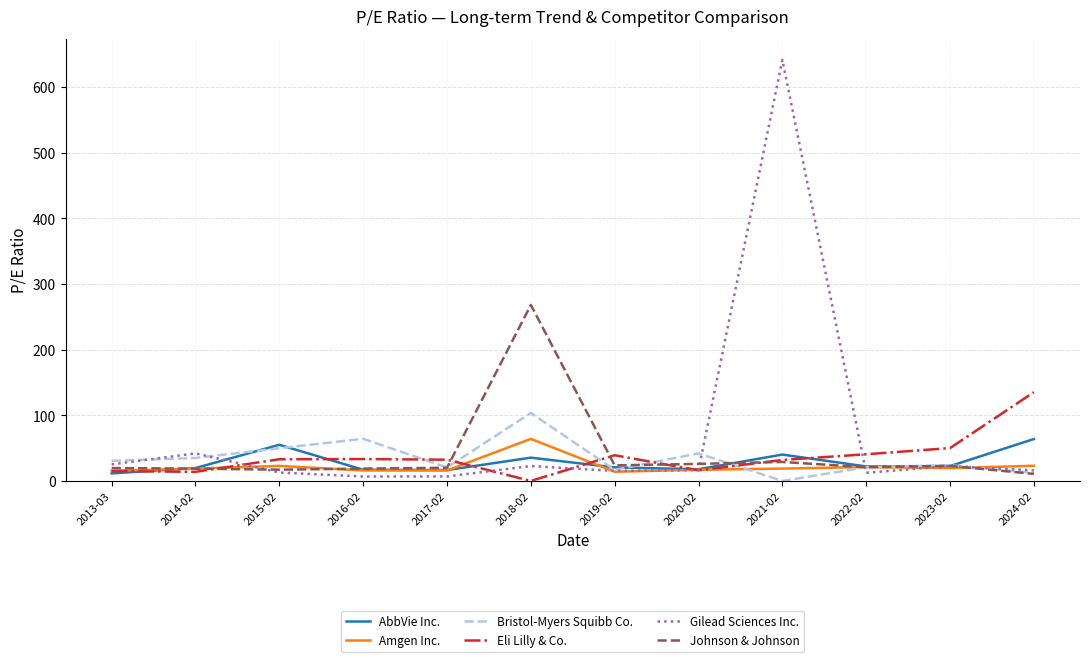

Which series has the widest spread of values?

Gilead Sciences Inc.